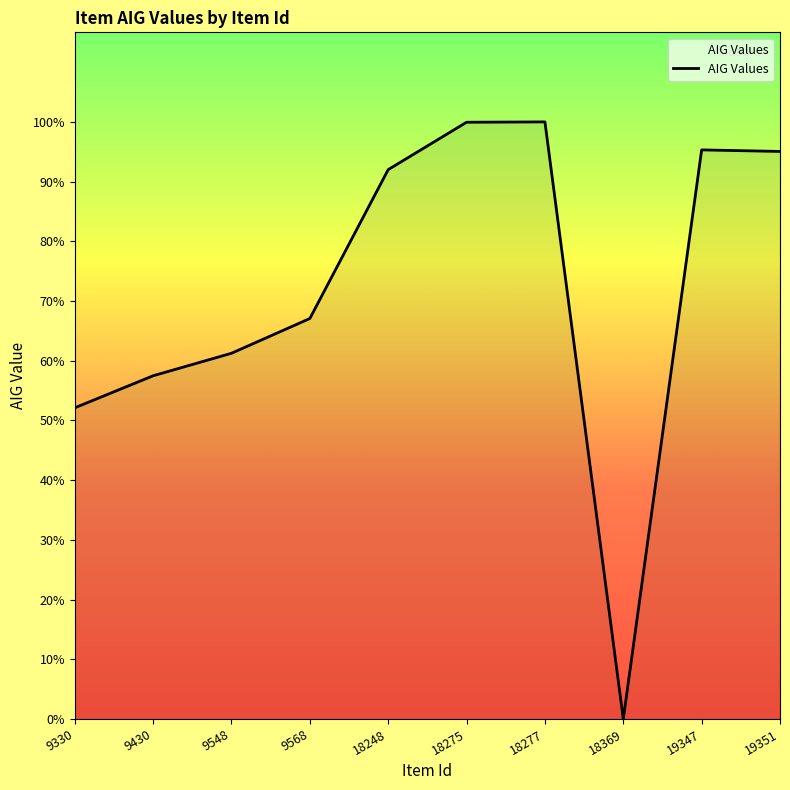

Does the chart display data point markers on the line(s)?

No